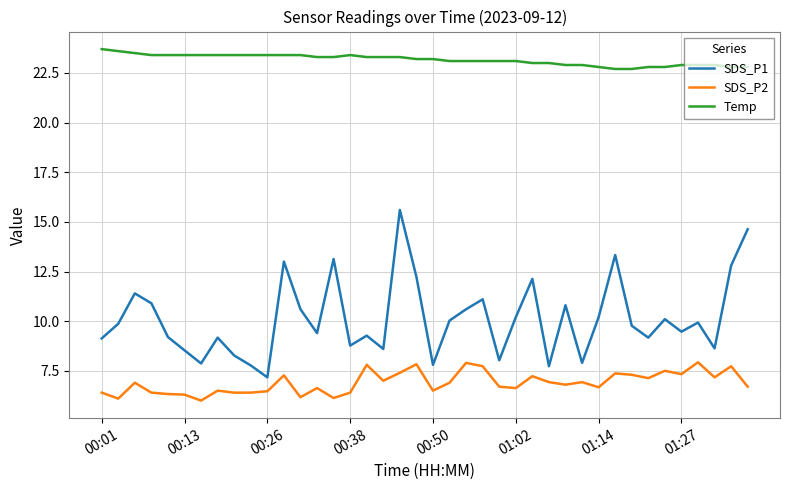

What is the maximum value for SDS_P1?

15.6